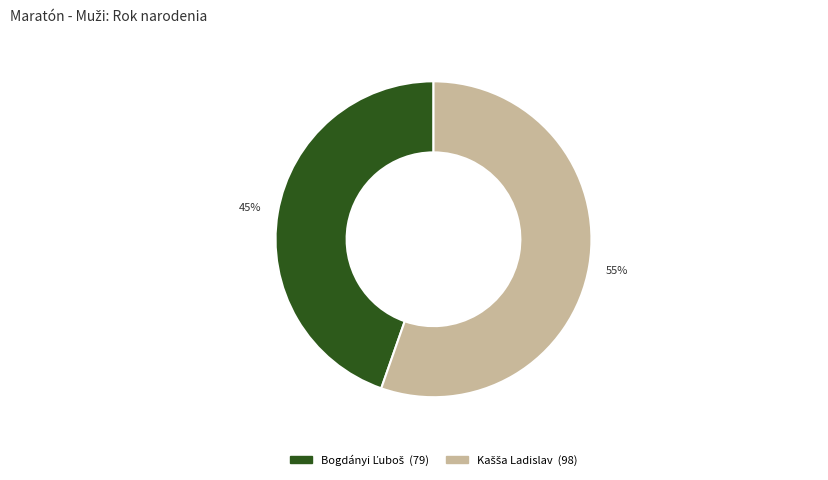

To the nearest percent, what is the average slice percentage?

50%